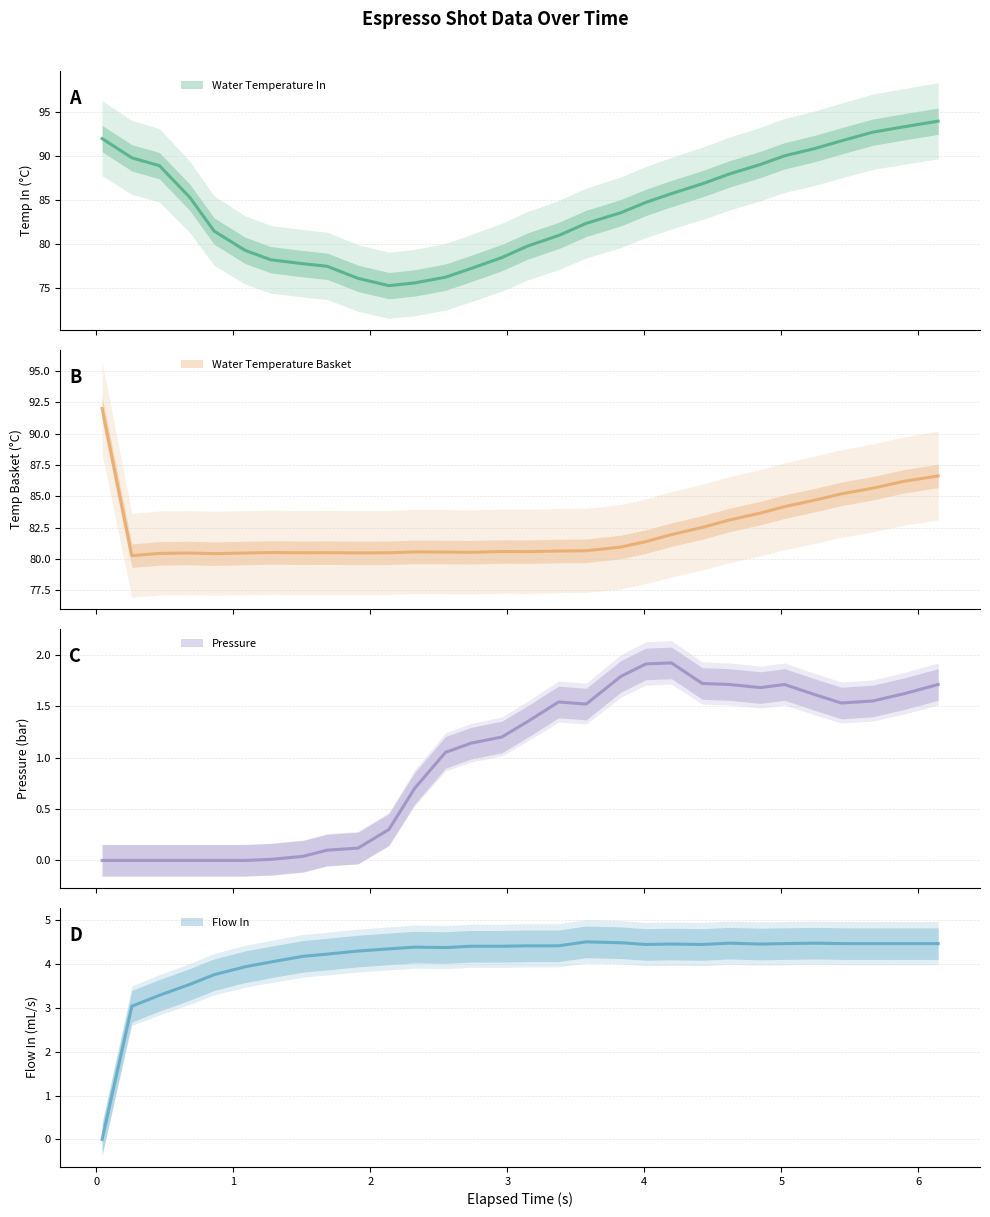

What is the value of the water_temperature_basket point at the 27th from the left?

85.2